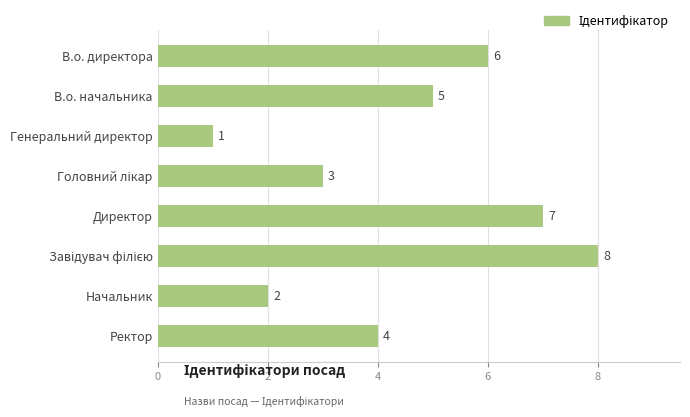

What is the difference between the second highest and second lowest values?

5